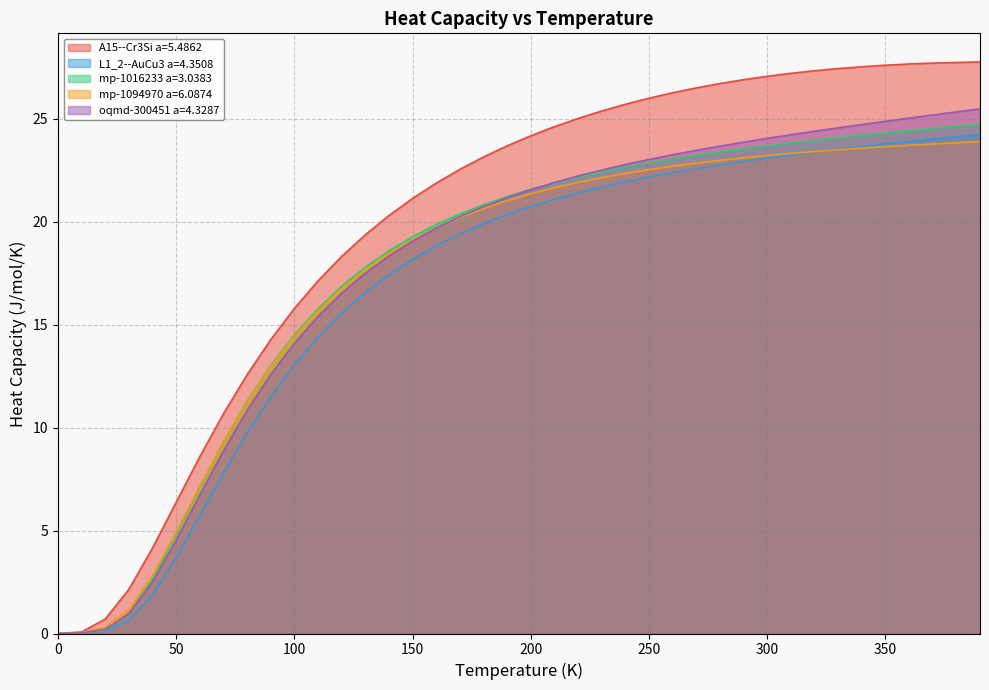

Rank the series by their maximum value, from lowest to highest.

mp-1094970 a=6.0874, L1_2--AuCu3 a=4.3508, mp-1016233 a=3.0383, oqmd-300451 a=4.3287, A15--Cr3Si a=5.4862